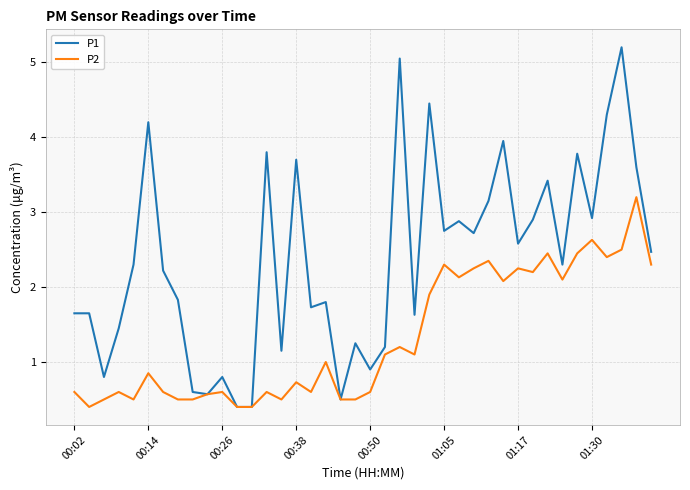

Which series has the largest total across all categories?

P1